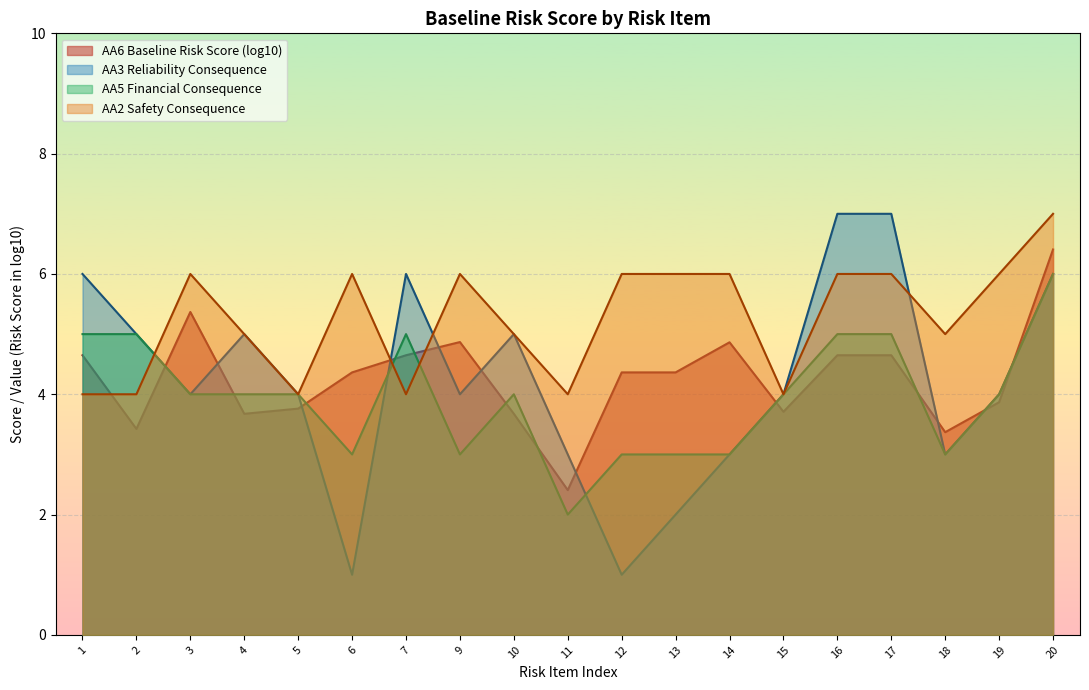

List the labels in order of AA2 Safety Consequence value, smallest first.

1, 2, 5, 7, 11, 15, 4, 10, 18, 3, 6, 9, 12, 13, 14, 16, 17, 19, 20